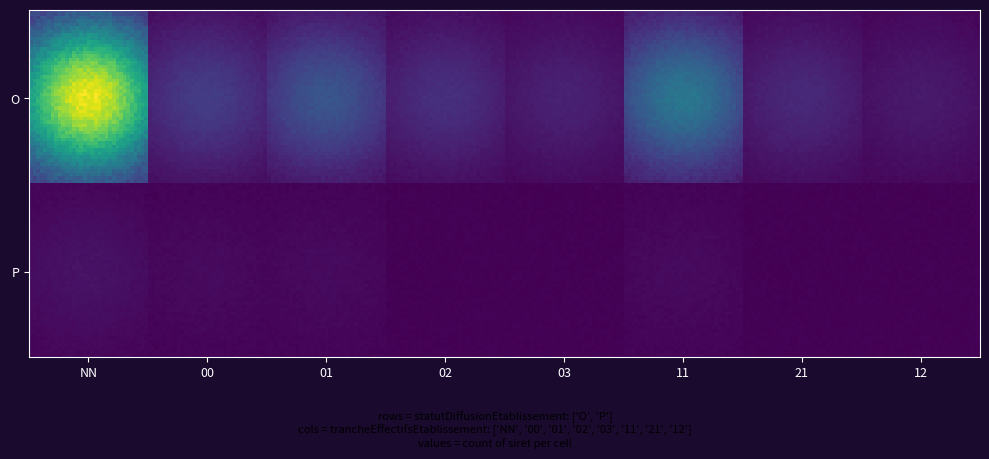

What is the maximum value shown in the chart?

45